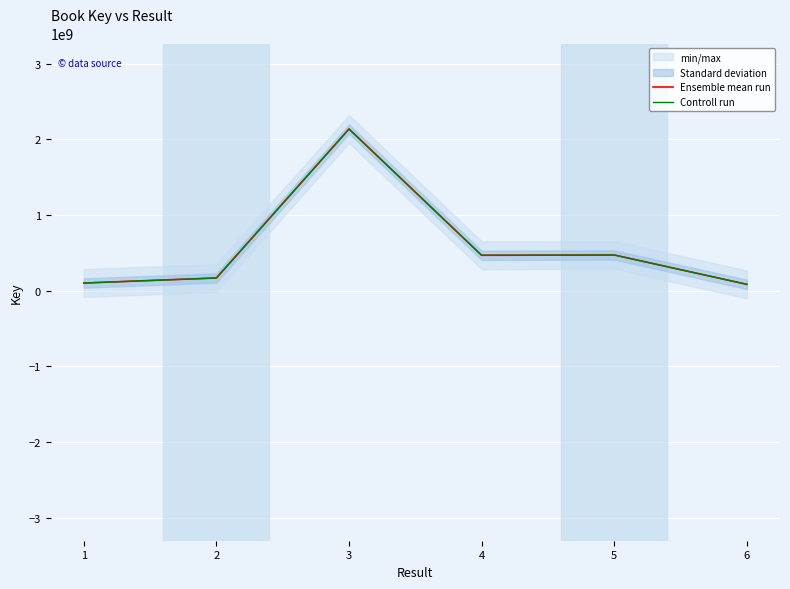

Is it true that Controll run equals 101975321.9 at 5?

False